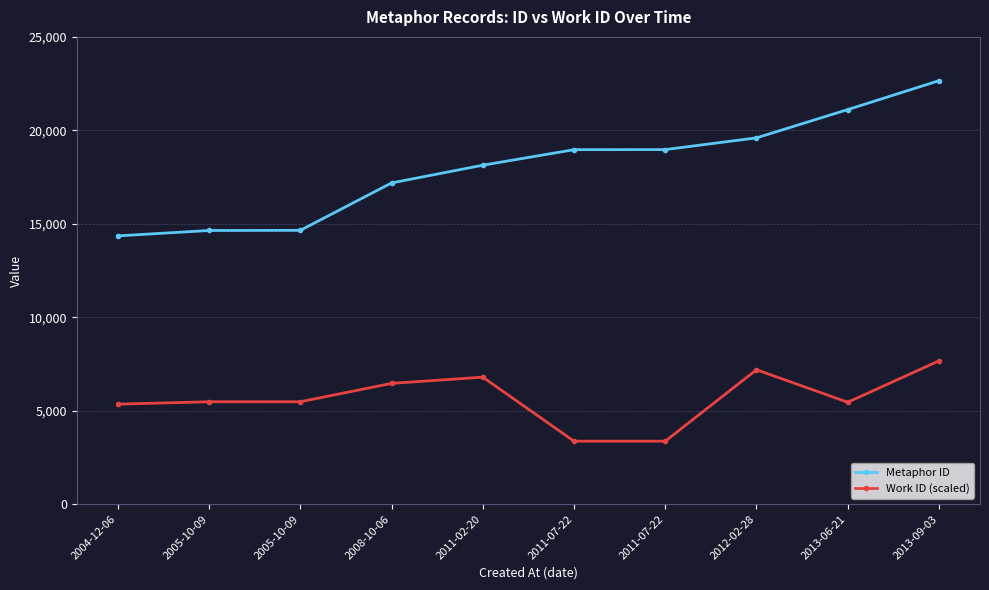

At 2012-02-28, list the series in order from smallest to largest.

Work ID (scaled), Metaphor ID